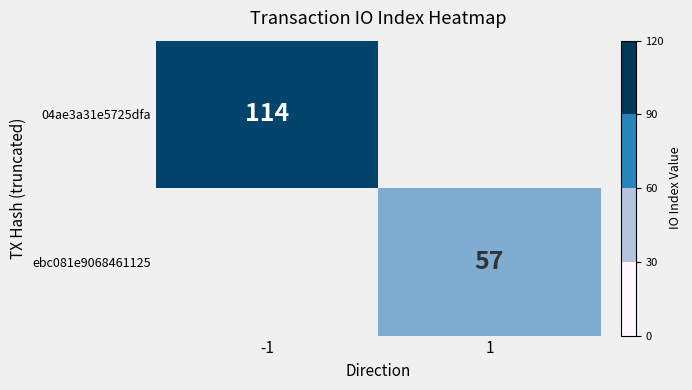

At which label does ebc081e9068461125 reach its minimum?

-1